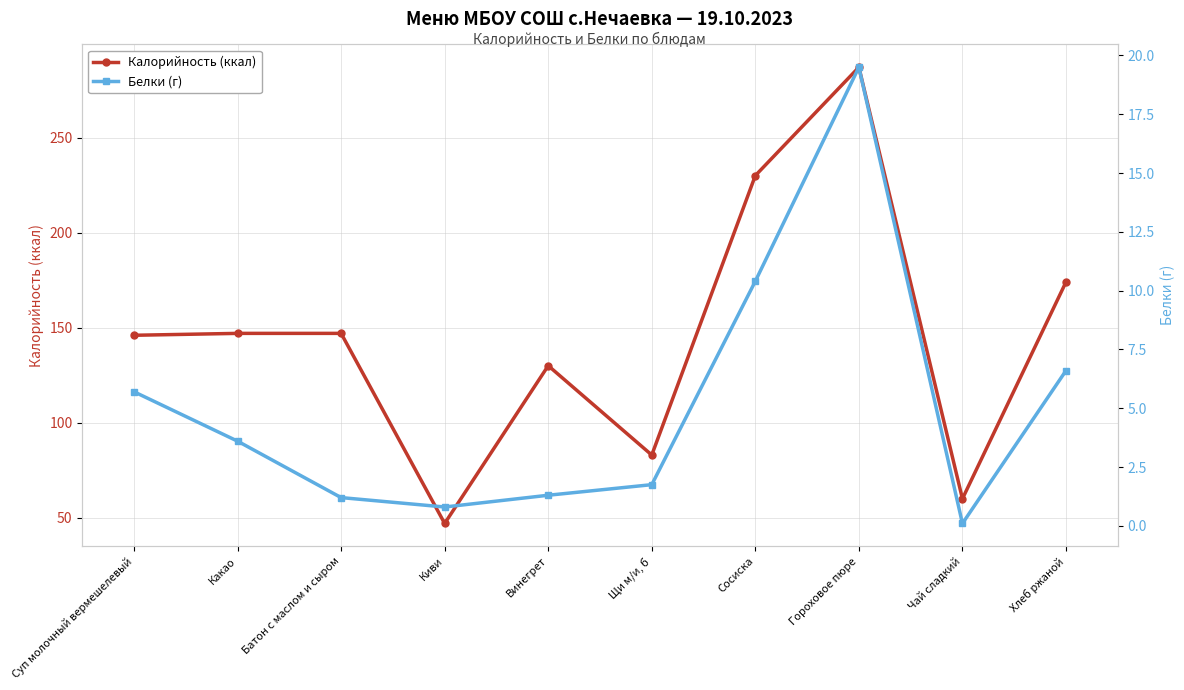

True or false: Белки (г) and Калорийность (ккал) intersect in this chart.

False